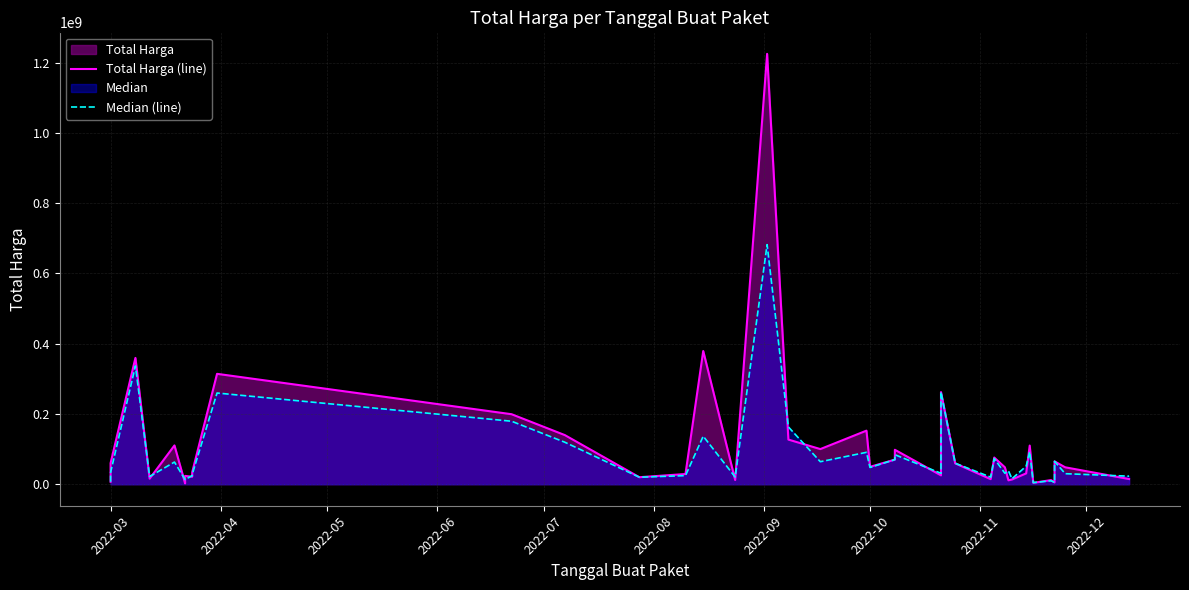

True or false: Total Harga (line) and Median (line) intersect in this chart.

True